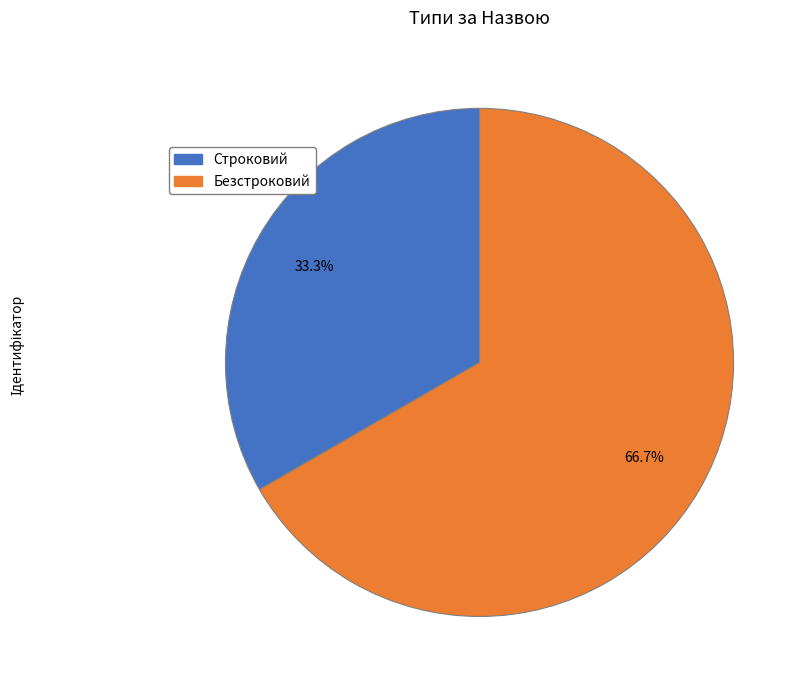

How many slices are in this pie chart?

2